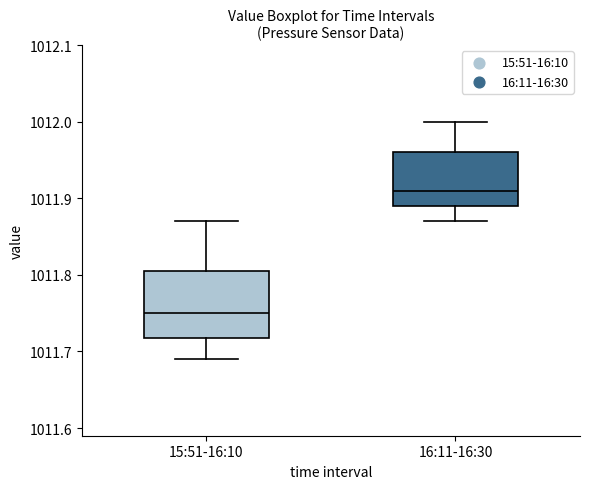

Reading left to right, transcribe this box plot: for each box, give where its median line is, the range the box spans, and where its two whiskers end, as read against the y-axis. The values are not printed on the chart, so give them approximately, as read against the axis.

15:51-16:10: median 1011.75, box 1011.72 to 1011.81, whiskers 1011.69 to 1011.87
16:11-16:30: median 1011.91, box 1011.89 to 1011.96, whiskers 1011.87 to 1012.00